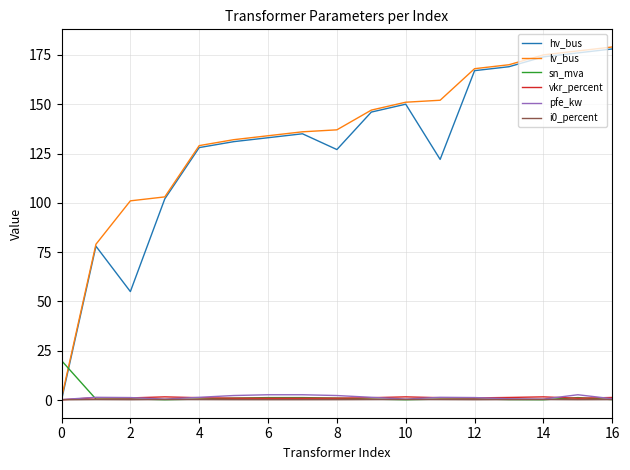

After their last crossing, which series has the higher values: lv_bus or sn_mva?

lv_bus